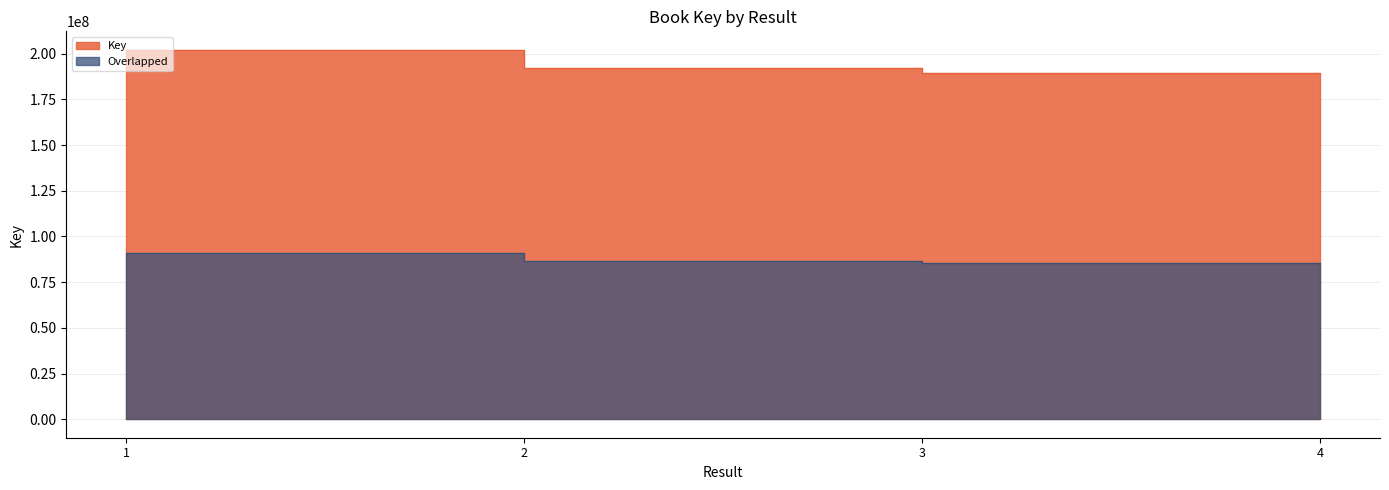

Read the value at 2, to the nearest 50.

192115750